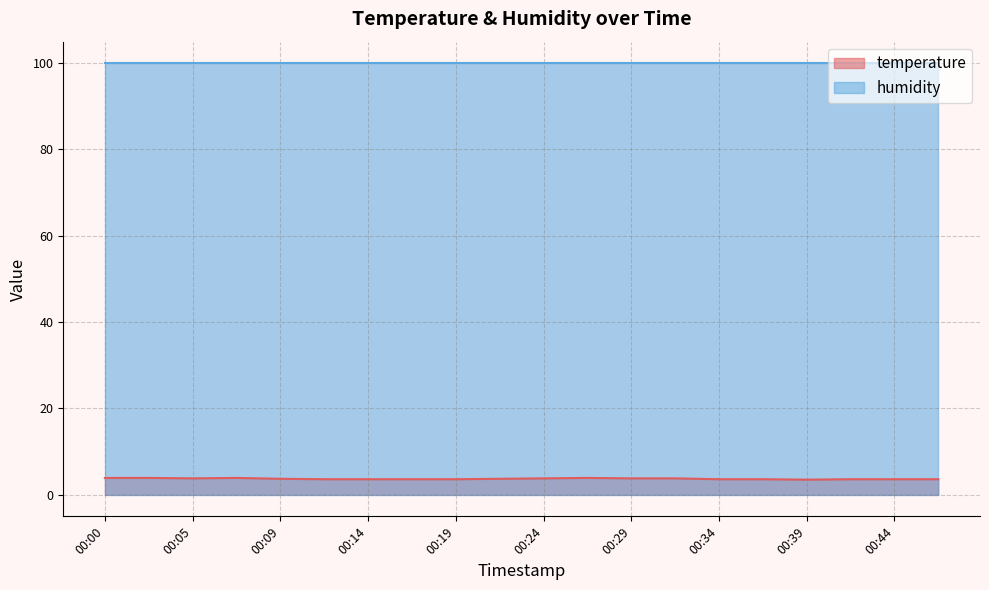

What is the value of the 7th point from the left?

3.6